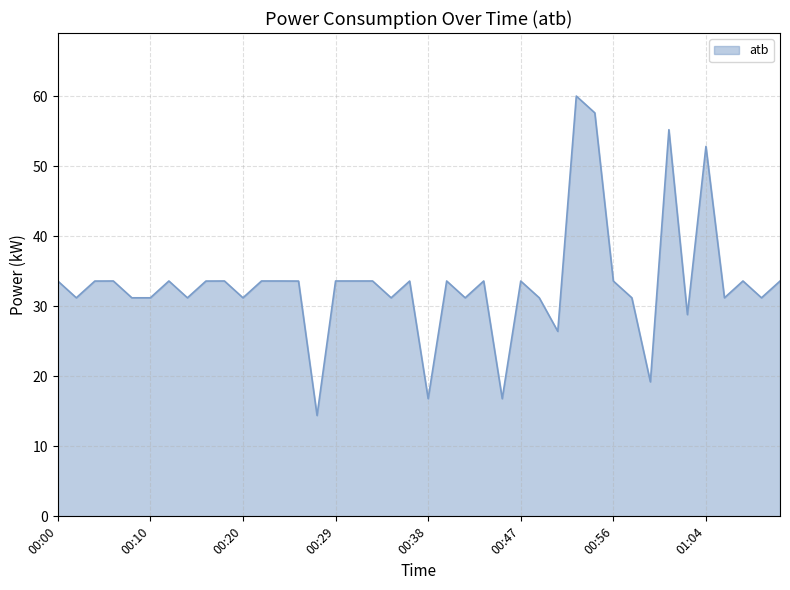

What is the smallest value displayed?

14.4